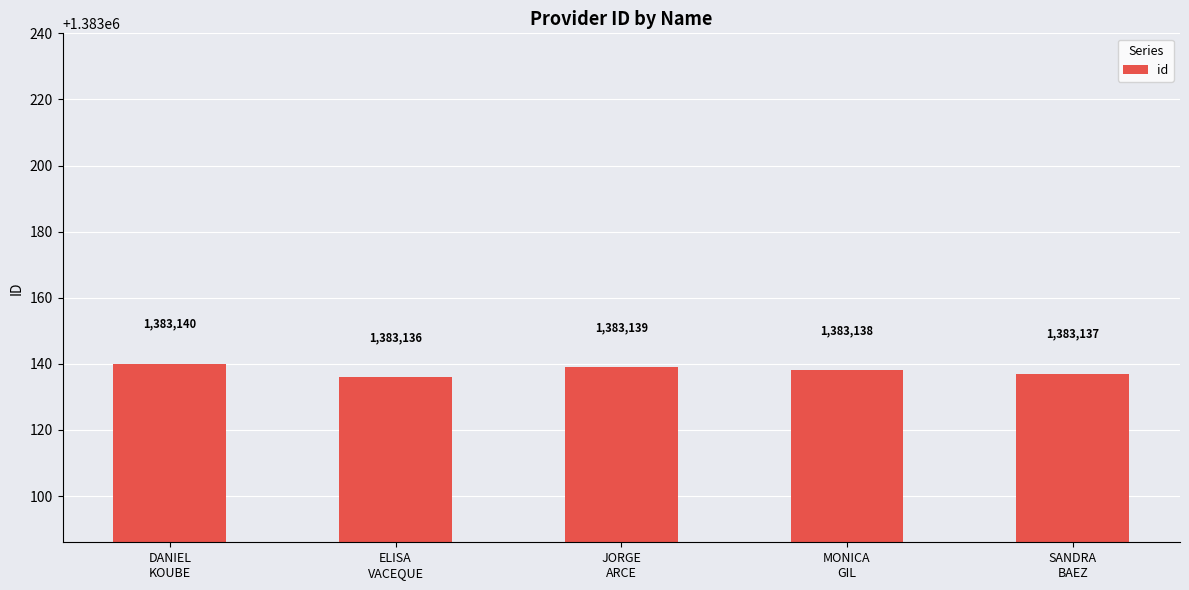

True or false: the data shows 1383137 at SANDRA
BAEZ.

True